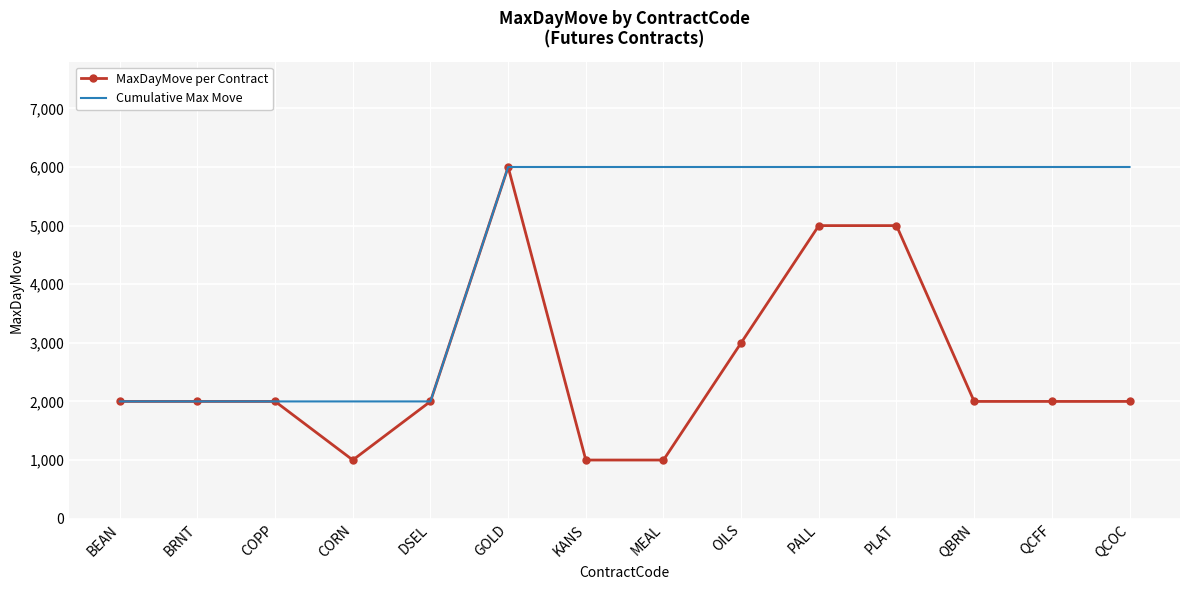

Is the value of Cumulative Max Move at DSEL greater than the value of MaxDayMove per Contract at MEAL?

Yes